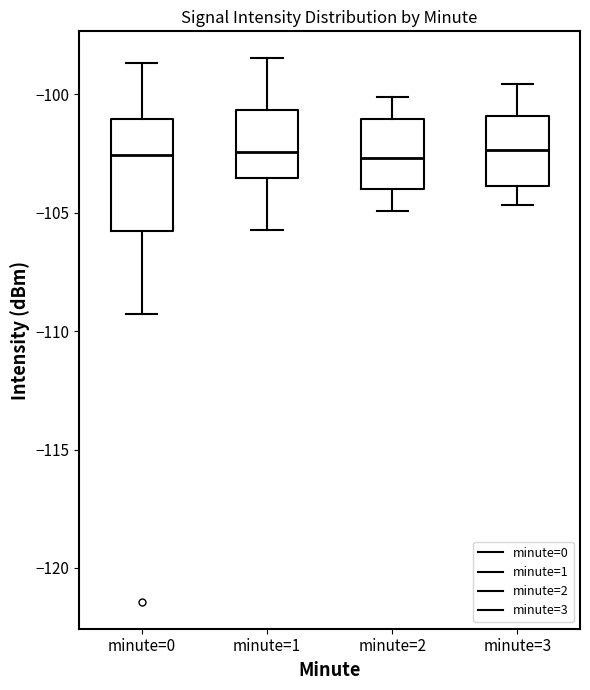

Reading left to right, read every box against the y-axis: the position of its median line, the range the box covers, and the ends of its whiskers. The values are not printed on the chart, so give them approximately, as read against the axis.

minute=0: median -102.5, box -106.0 to -101.0, whiskers -109.5 to -98.5
minute=1: median -102.5, box -103.5 to -100.5, whiskers -105.5 to -98.5
minute=2: median -102.5, box -104.0 to -101.0, whiskers -105.0 to -100.0
minute=3: median -102.5, box -104.0 to -101.0, whiskers -104.5 to -99.5